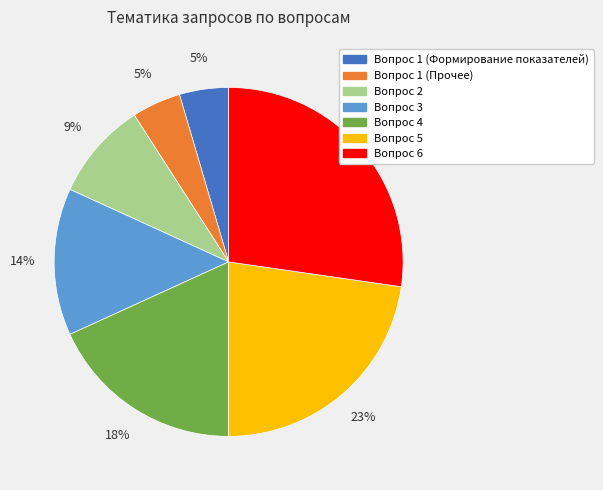

To the nearest percent, what is the difference between the Вопрос 4 and Вопрос 6 slice percentages?

9%